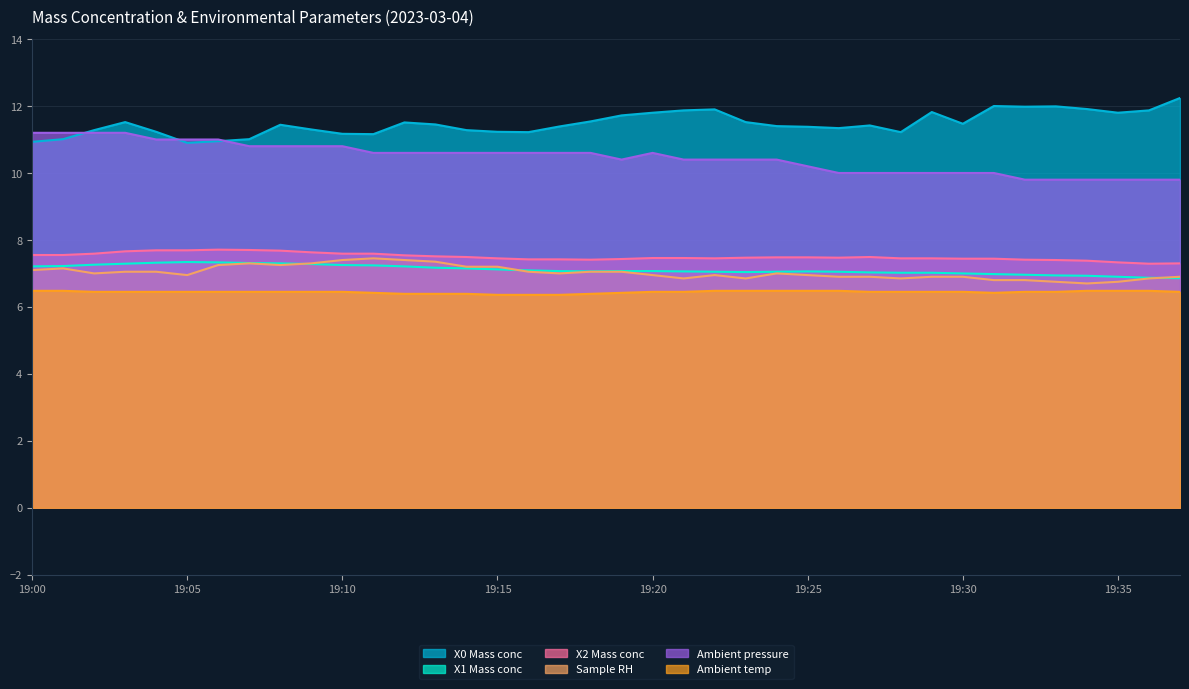

Which series has the largest total across all categories?

X0 Mass conc